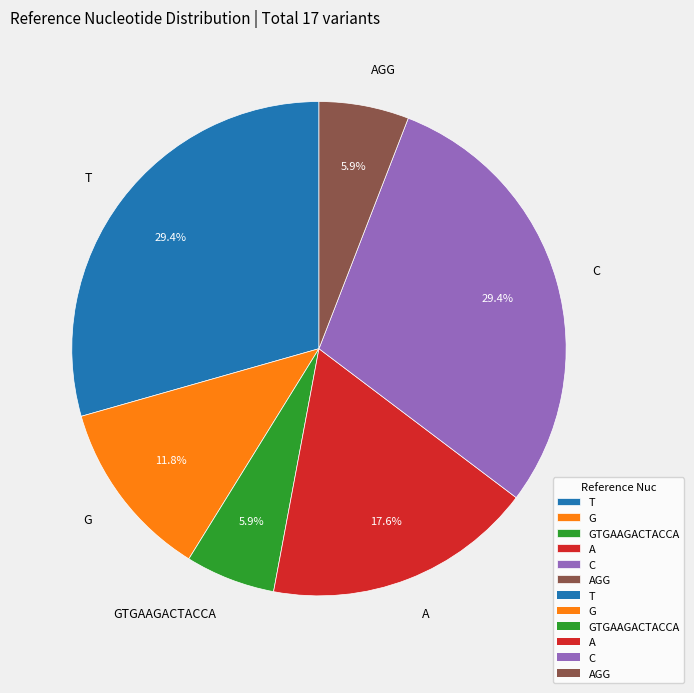

Which has a higher value, A or C?

C